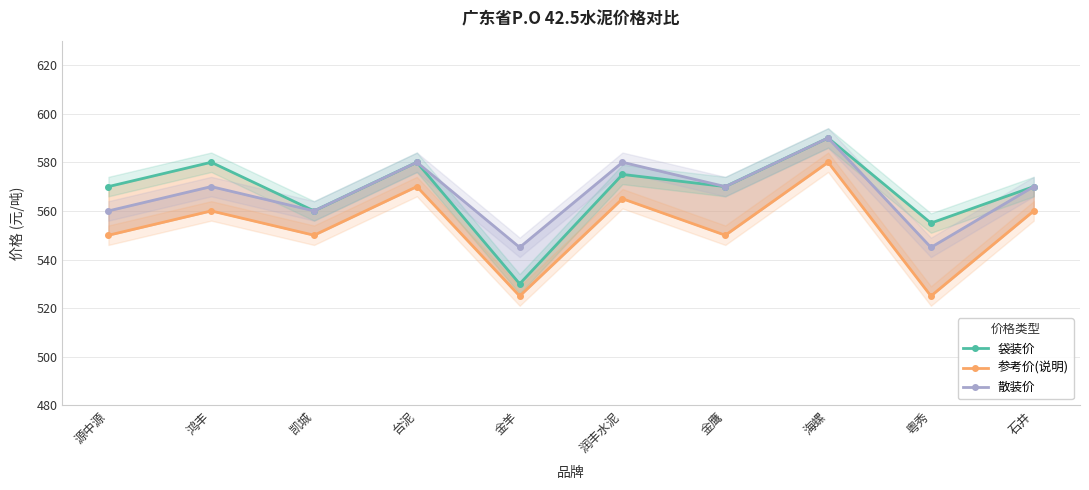

How many categories are shown in the chart?

10